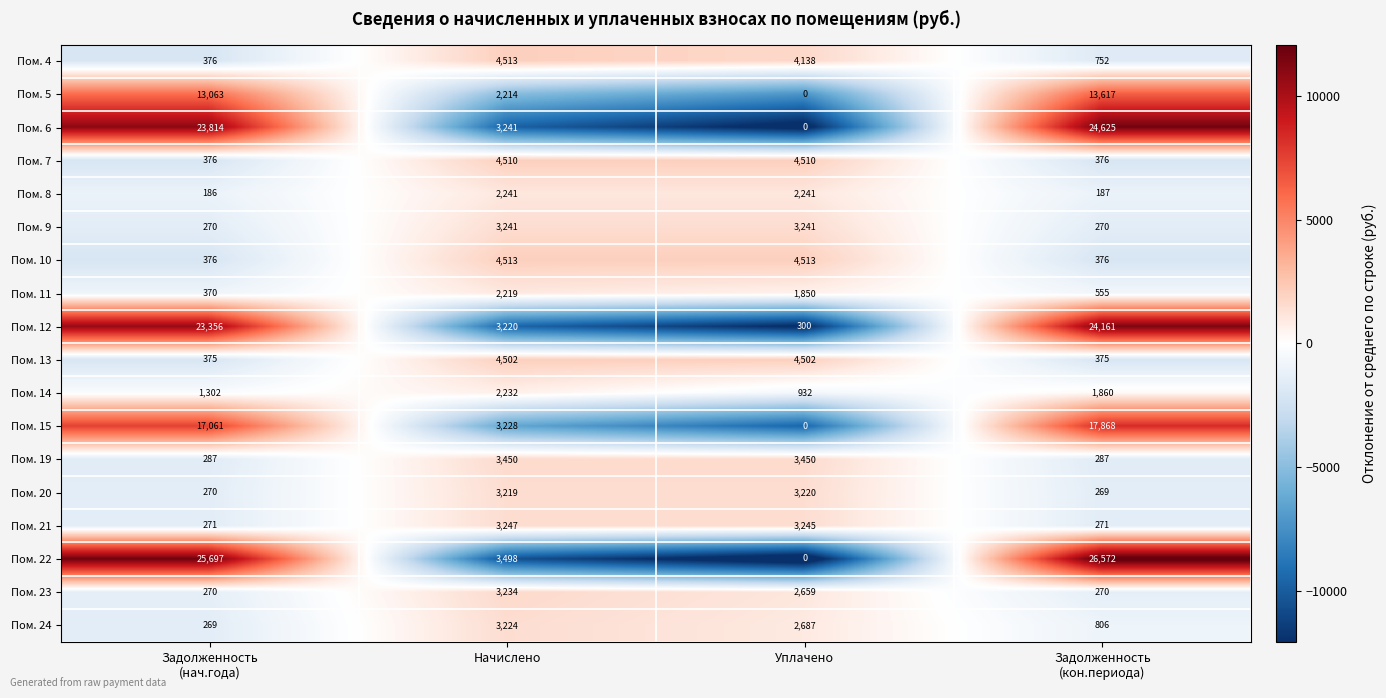

Between Задолженность
(нач.года) and Задолженность
(кон.периода), which series saw the biggest shift?

Пом. 22